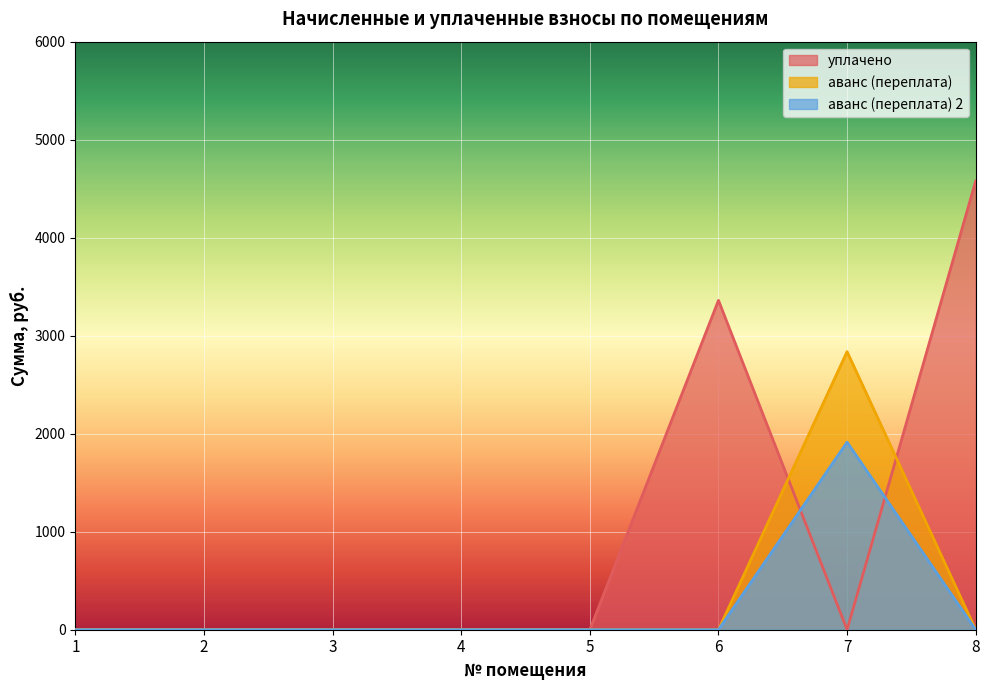

True or false: уплачено and аванс (переплата) 2 cross at least once.

True